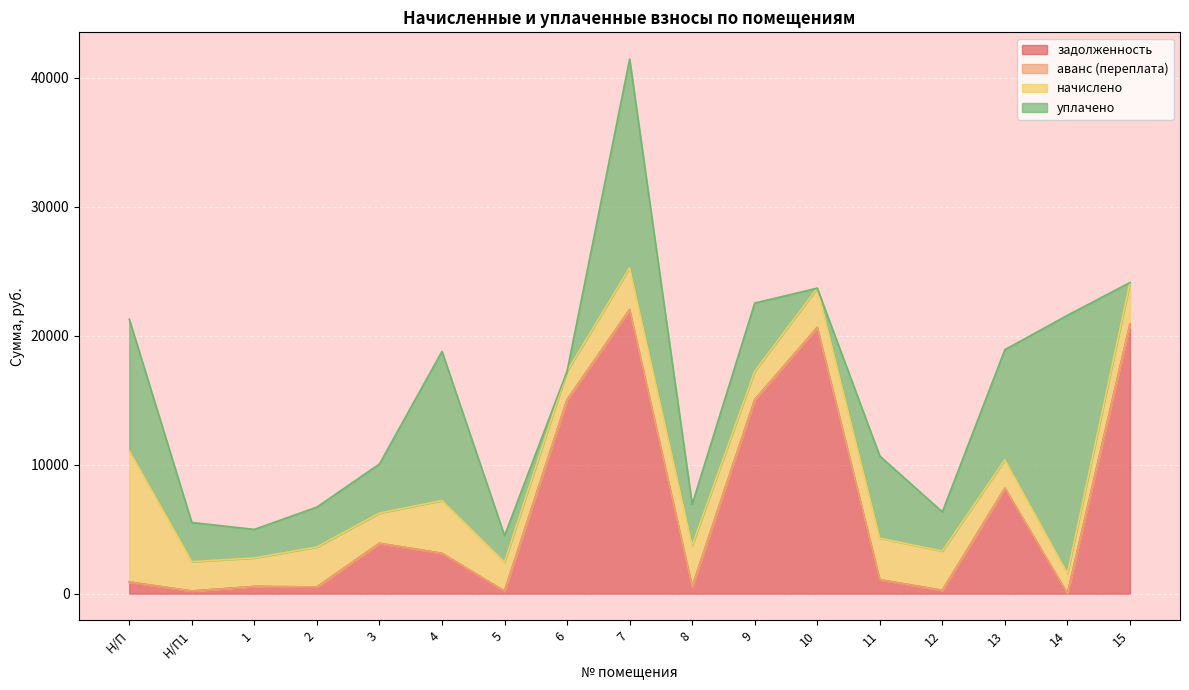

What is the difference between the maximum and minimum values in the начислено series?

8631.7